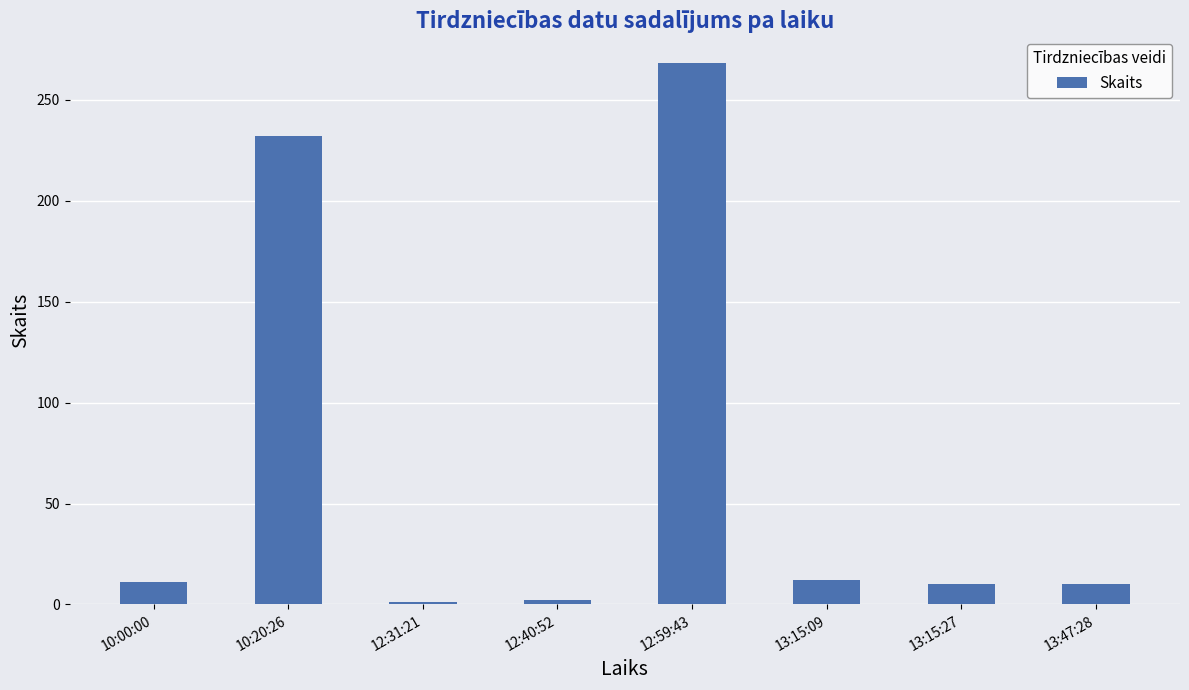

What is the maximum value shown in the chart?

268